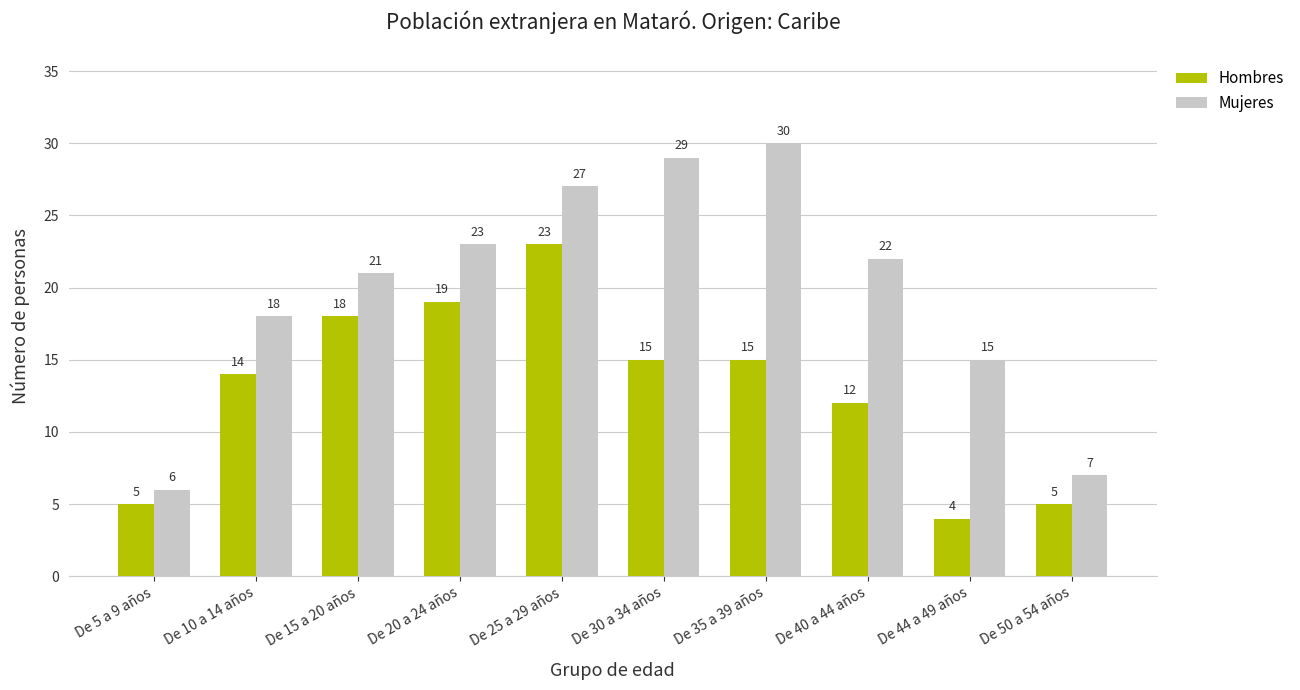

At which label does Mujeres reach its peak?

De 35 a 39 años